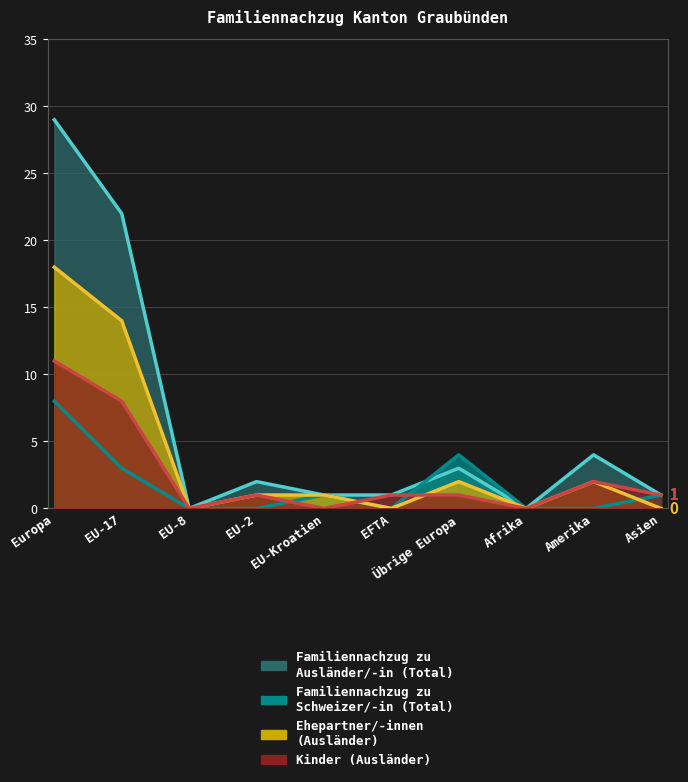

Reading left to right, list all the values displayed in this chart.

Familiennachzug zu Ausländer/-in (Total): Europa=29	EU-17=22	EU-8=0	EU-2=2	EU-Kroatien=1	EFTA=1	Übrige Europa=3	Afrika=0	Amerika=4	Asien=1
Familiennachzug zu Schweizer/-in (Total): Europa=8	EU-17=3	EU-8=0	EU-2=0	EU-Kroatien=1	EFTA=0	Übrige Europa=4	Afrika=0	Amerika=0	Asien=1
Ehepartner/-innen (Ausländer): Europa=18	EU-17=14	EU-8=0	EU-2=1	EU-Kroatien=1	EFTA=0	Übrige Europa=2	Afrika=0	Amerika=2	Asien=0
Kinder (Ausländer): Europa=11	EU-17=8	EU-8=0	EU-2=1	EU-Kroatien=0	EFTA=1	Übrige Europa=1	Afrika=0	Amerika=2	Asien=1